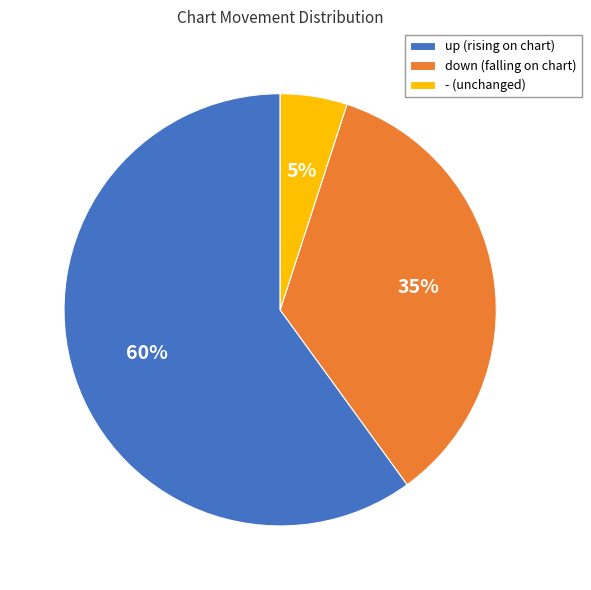

To the nearest percent, what is the combined percentage of up and -?

65%